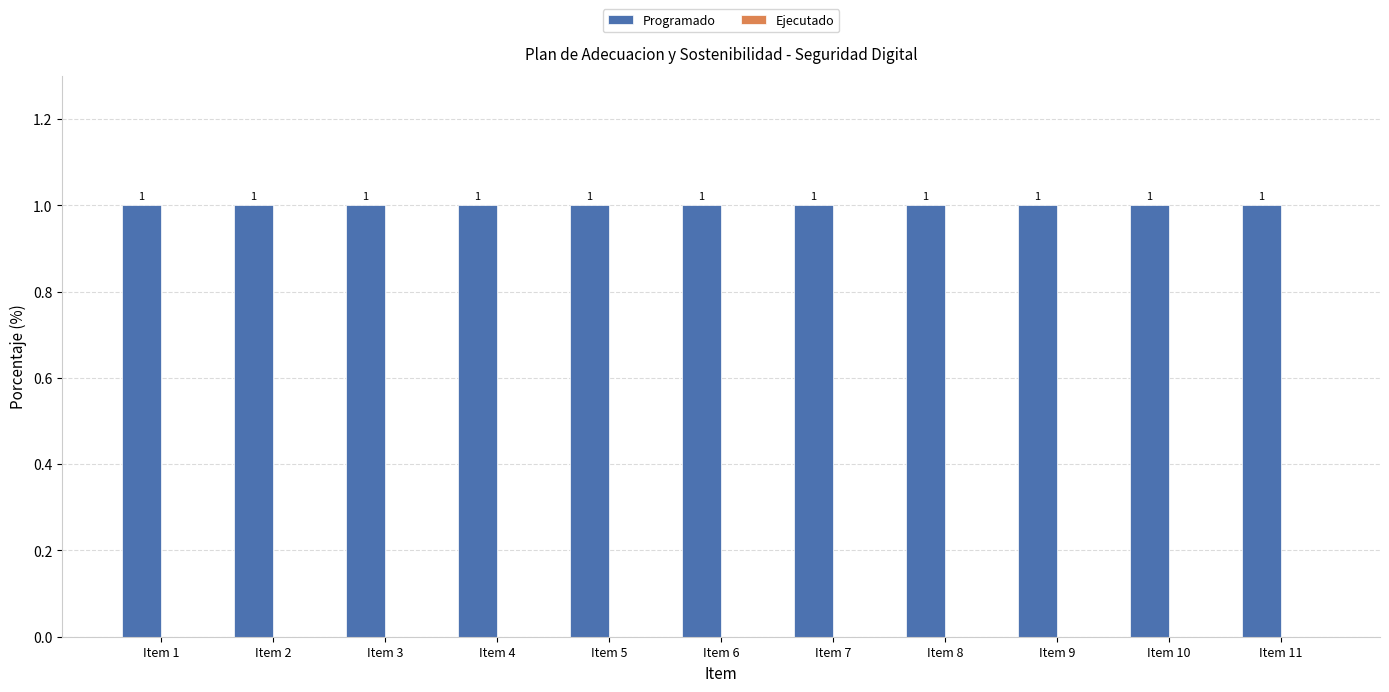

The value of Ejecutado at Item 1 is 0. True or false?

True